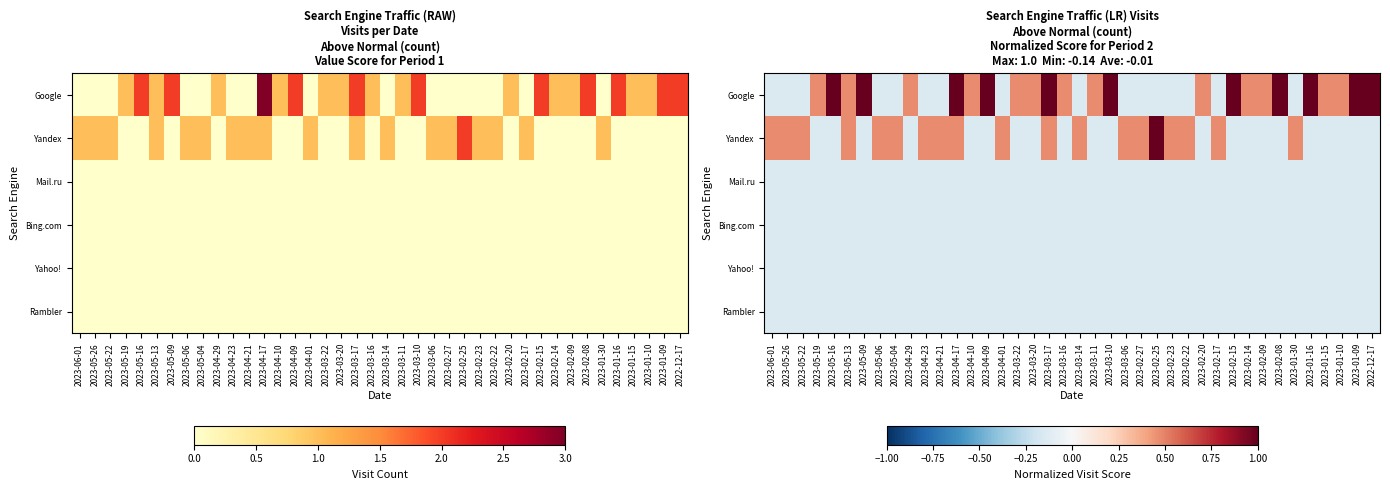

At which label is Rambler closest to 0?

2023-06-01